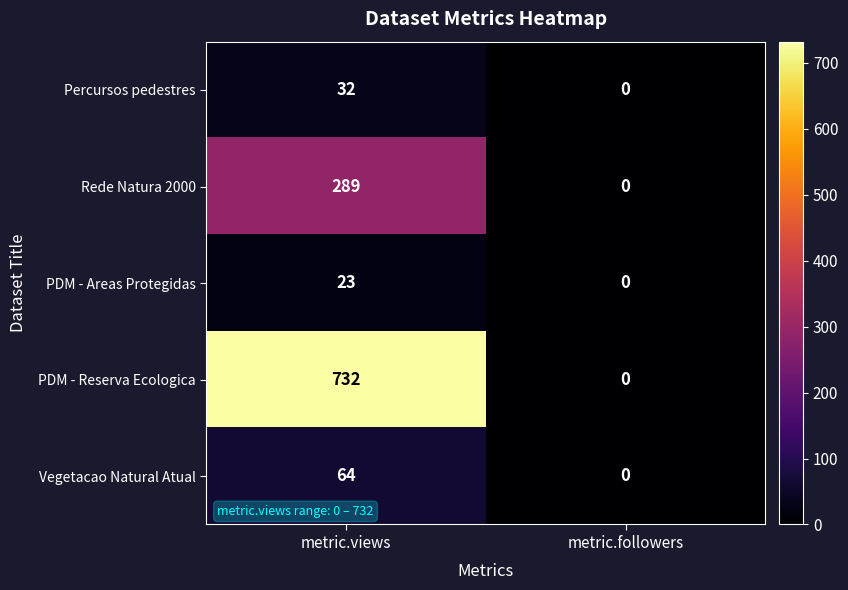

The value of Percursos pedestres at metric.followers is 0. True or false?

True